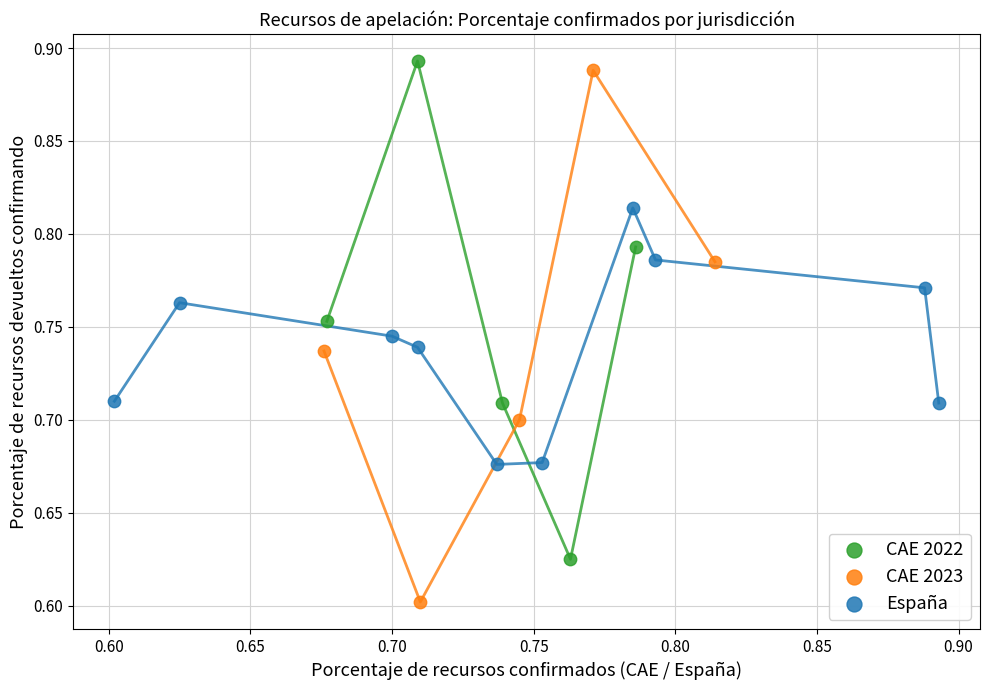

Which series has the widest spread of Y values?

CAE 2023